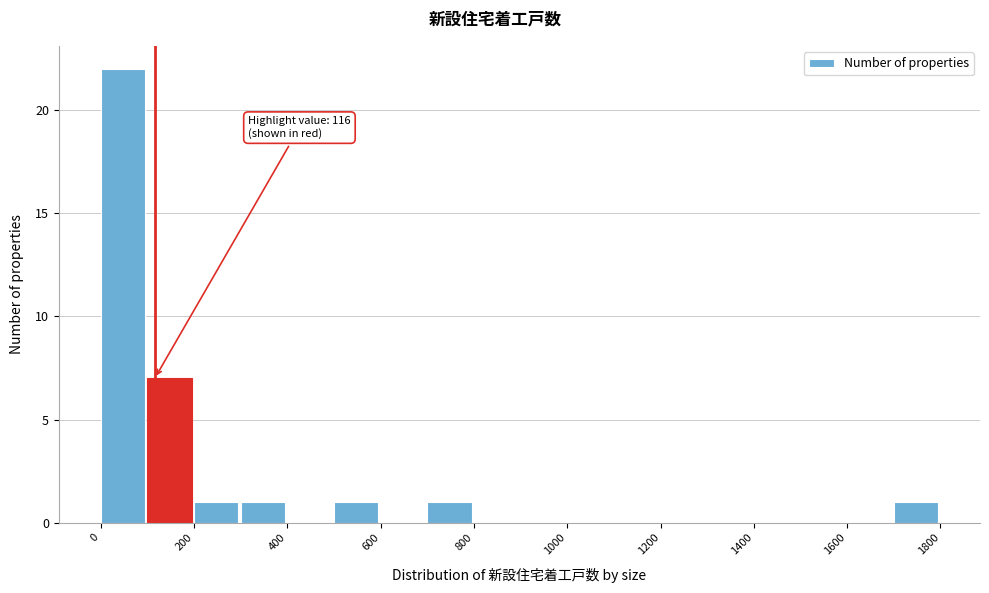

Over which range of the x-axis is the bar tallest?

0 to 100